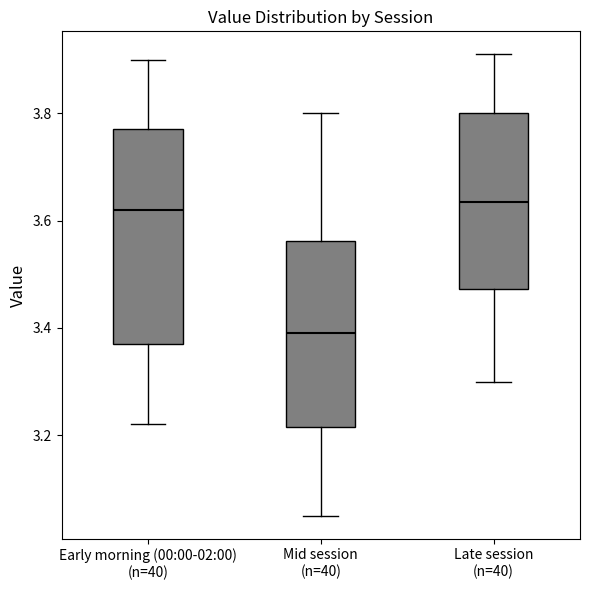

Where does the lower whisker of the box for Early morning (00:00-02:00) (n=40) end on the y-axis? The values are not printed on the chart, so give them approximately, as read against the axis.

3.22